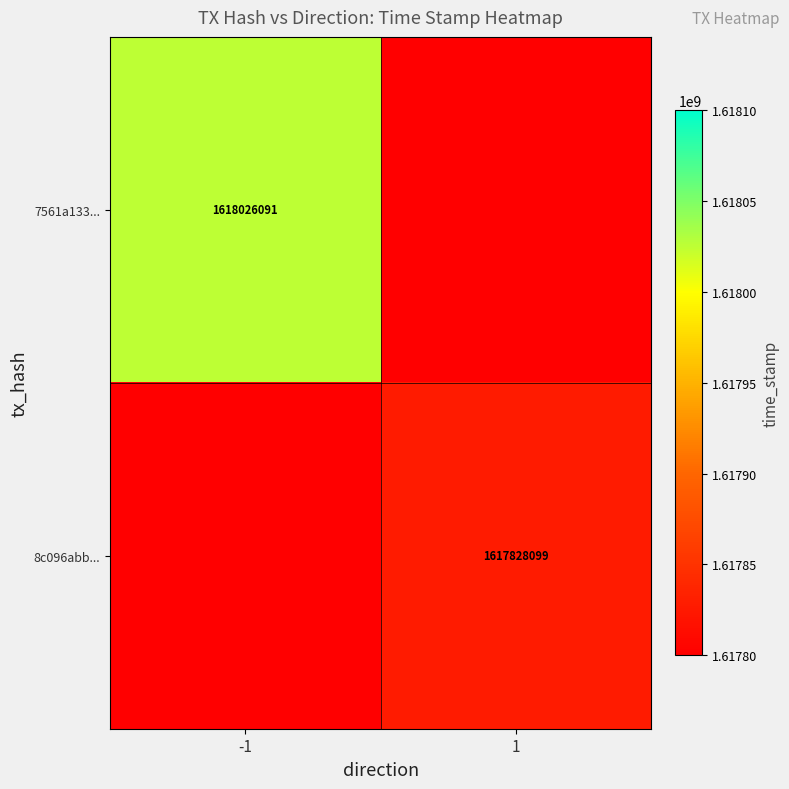

Is the value of 8c096abb... at 1 greater than the value of 7561a133... at -1?

No